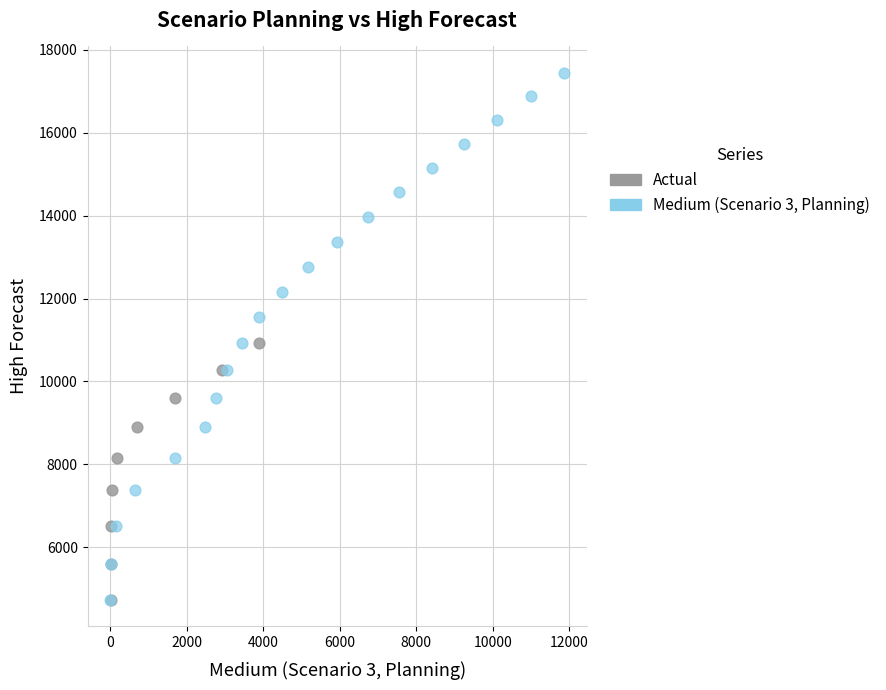

Which series has the widest spread of Y values?

Medium (Scenario 3, Planning)